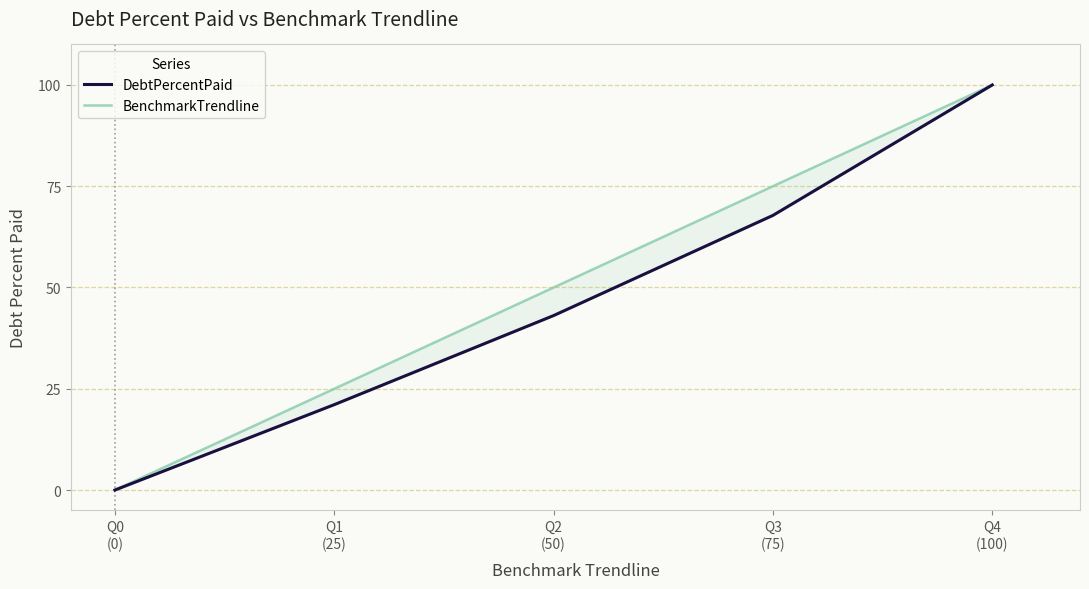

Reading left to right, what are all the values shown in this chart?

DebtPercentPaid: Q0
(0)=0.0	Q1
(25)=21.1	Q2
(50)=43.1	Q3
(75)=67.8	Q4
(100)=100.0
BenchmarkTrendline: Q0
(0)=0.0	Q1
(25)=25.0	Q2
(50)=50.0	Q3
(75)=75.0	Q4
(100)=100.0